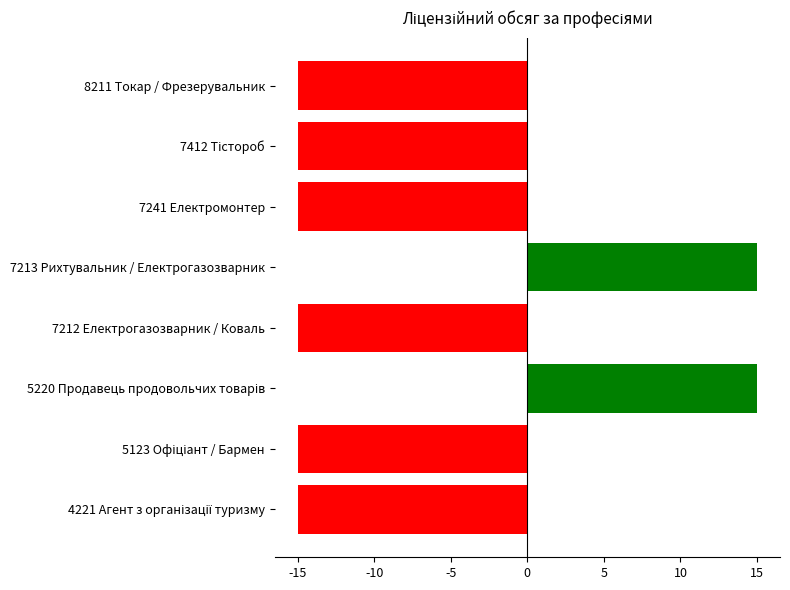

What is the smallest value displayed?

-15